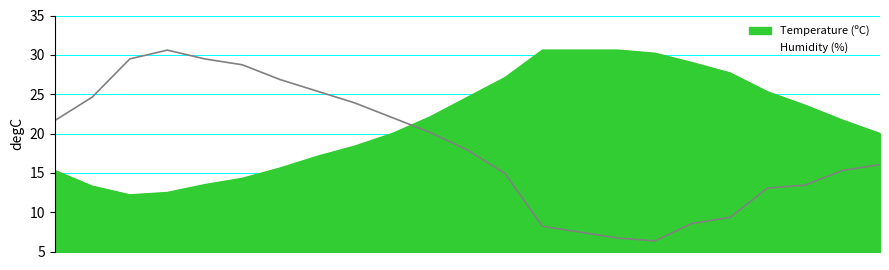

Where is Humidity (%) nearest to the value 18?

22:00